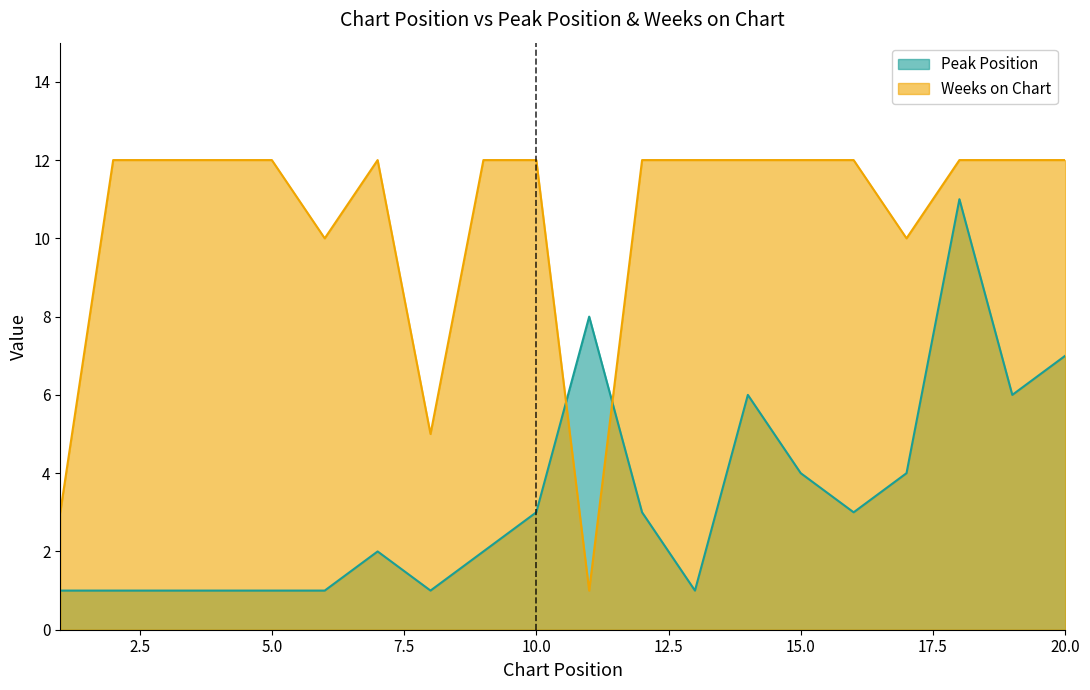

Which series has the largest total across all categories?

Weeks on Chart